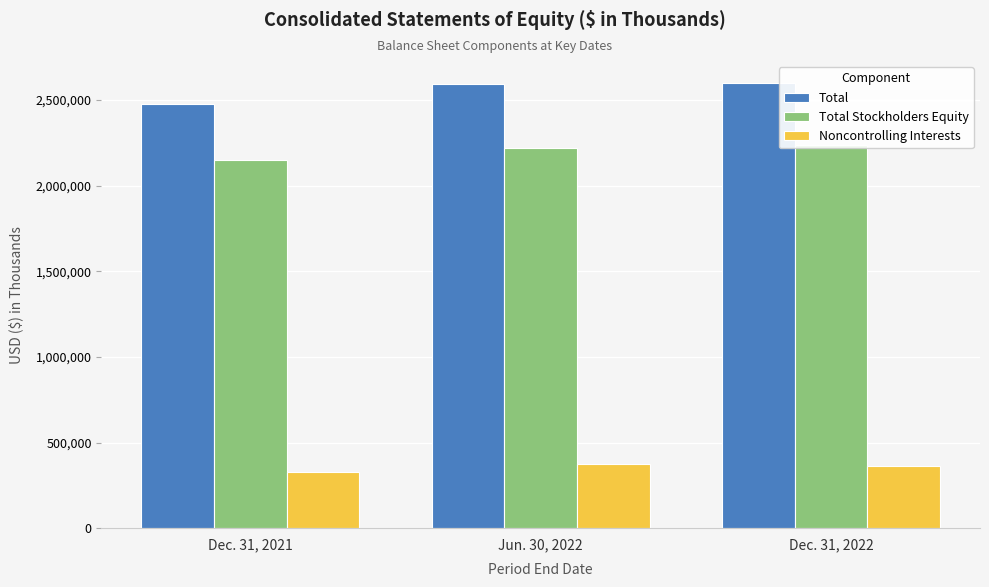

Is it true that Total Stockholders Equity equals 2149514 at Dec. 31, 2021?

True